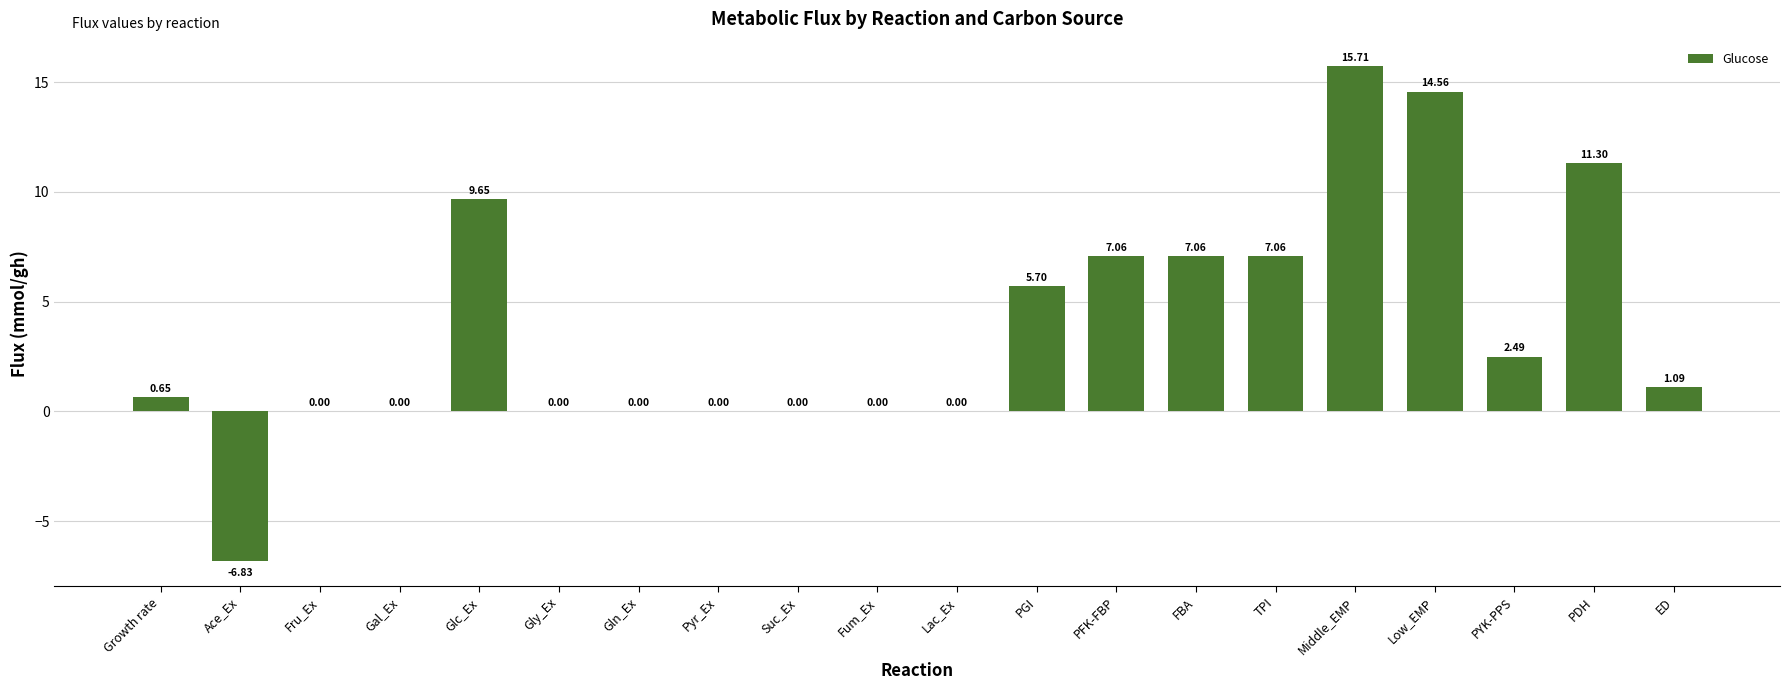

What is the sum of all values?

75.5